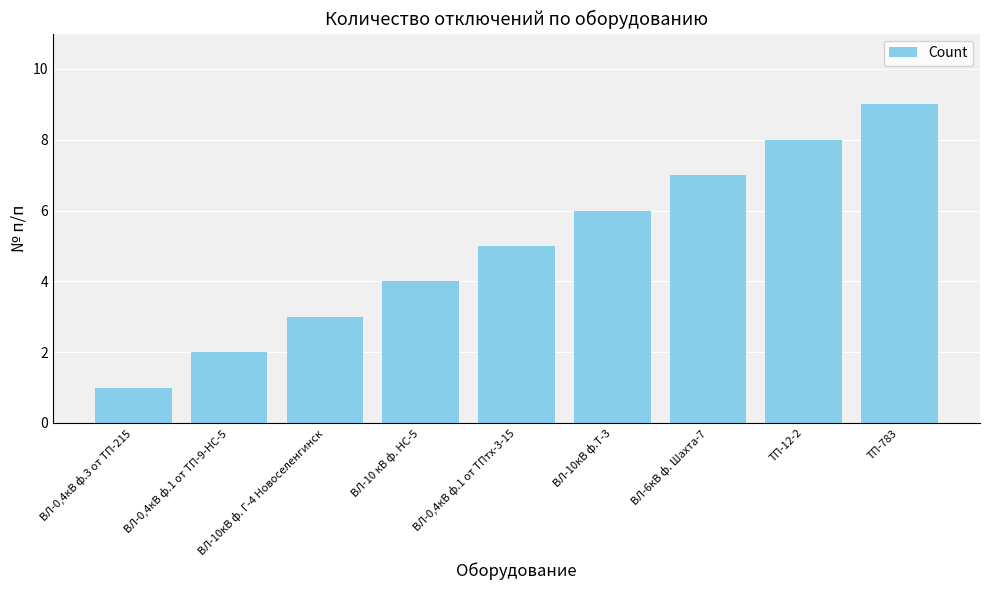

The chart shows a value of 11 at ВЛ-6кВ ф. Шахта-7. True or false?

False